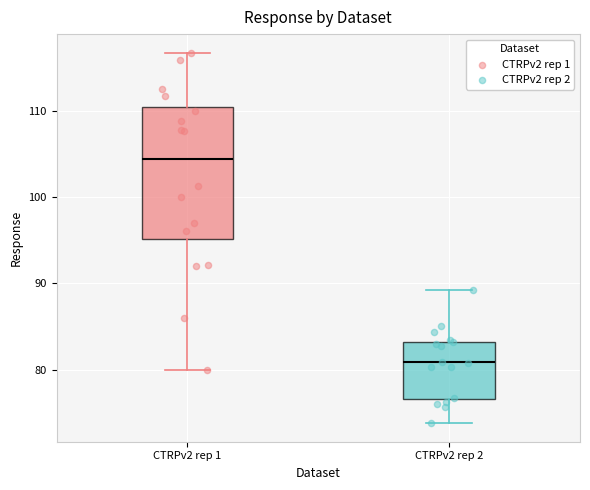

Reading left to right, transcribe this box plot: for each box, give where its median line is, the range the box spans, and where its two whiskers end, as read against the y-axis. The values are not printed on the chart, so give them approximately, as read against the axis.

CTRPv2 rep 1: median 105, box 95 to 110, whiskers 80 to 117
CTRPv2 rep 2: median 81, box 77 to 83, whiskers 74 to 89